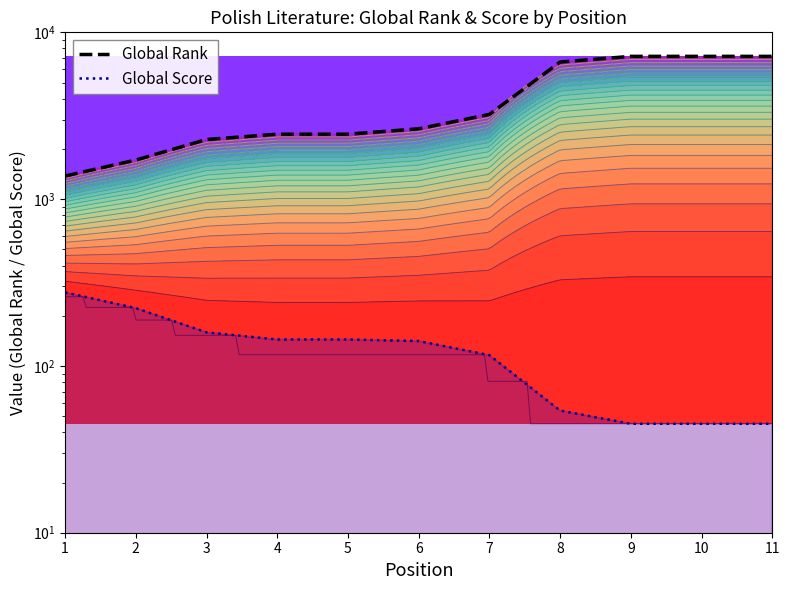

True or false: Global Score has a value of 222 at 2.

True